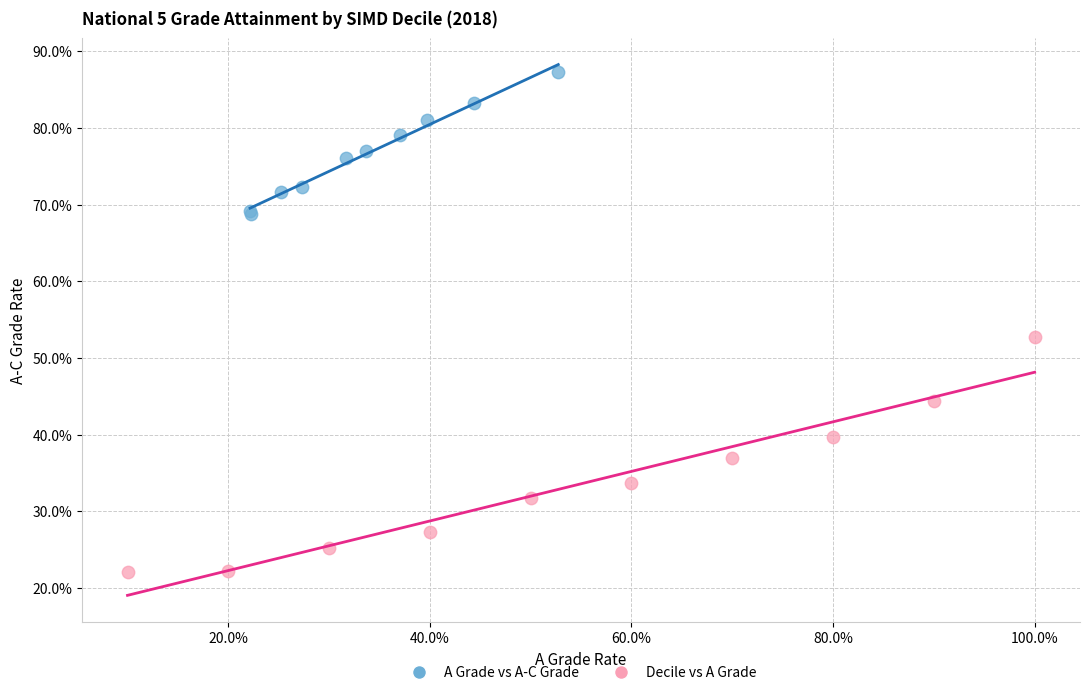

Which series has the largest Y range (max minus min)?

Decile vs A Grade